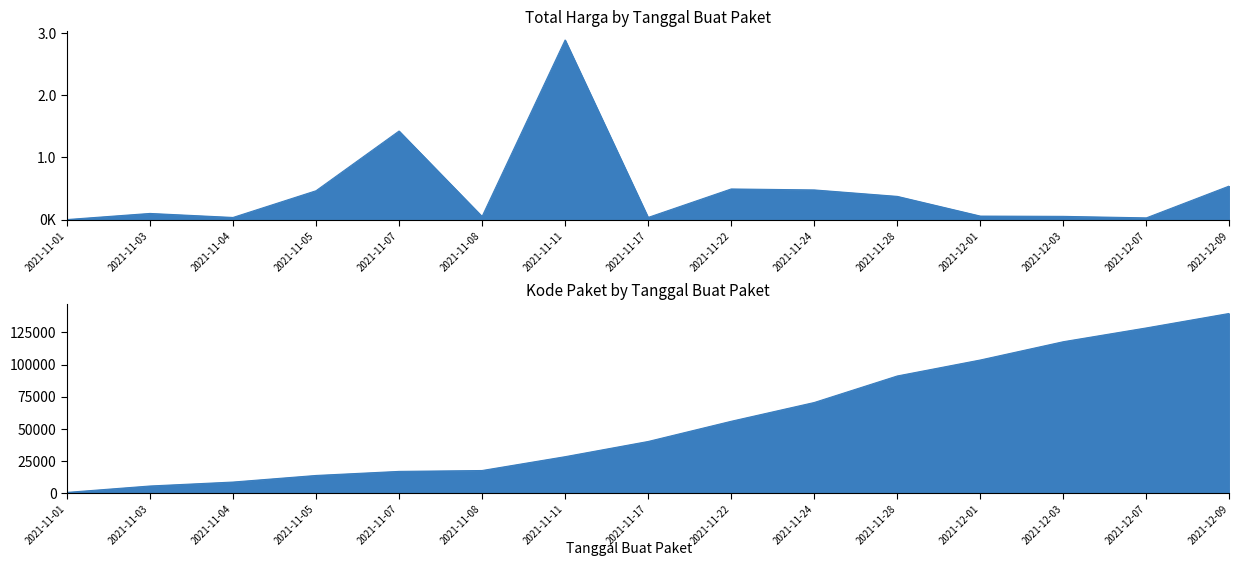

Reading left to right, what are all the values shown in this chart?

Total Harga: 333600	98772570	34000000	464002100	1425867900	49730040	2892122000	34292000	493000000	477600000	373404000	56152800	51601000	27412000	541071000
Kode Paket: 464	5449	8530	13652	16823	17509	28271	40112	55826	70453	91101	103541	117783	128516	139817